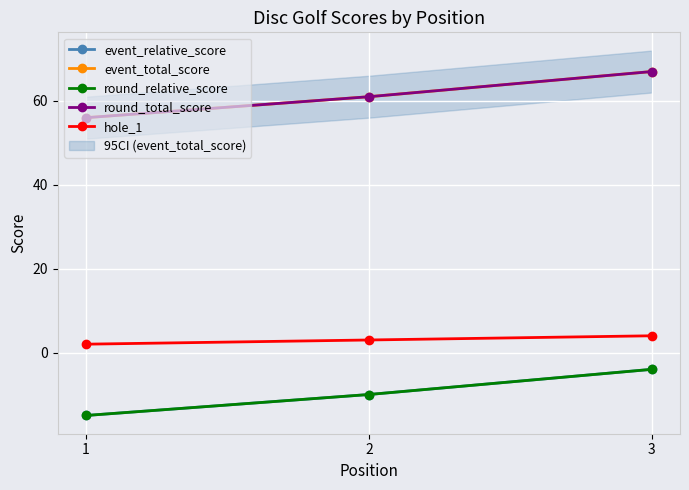

How many lines are shown in the chart?

5